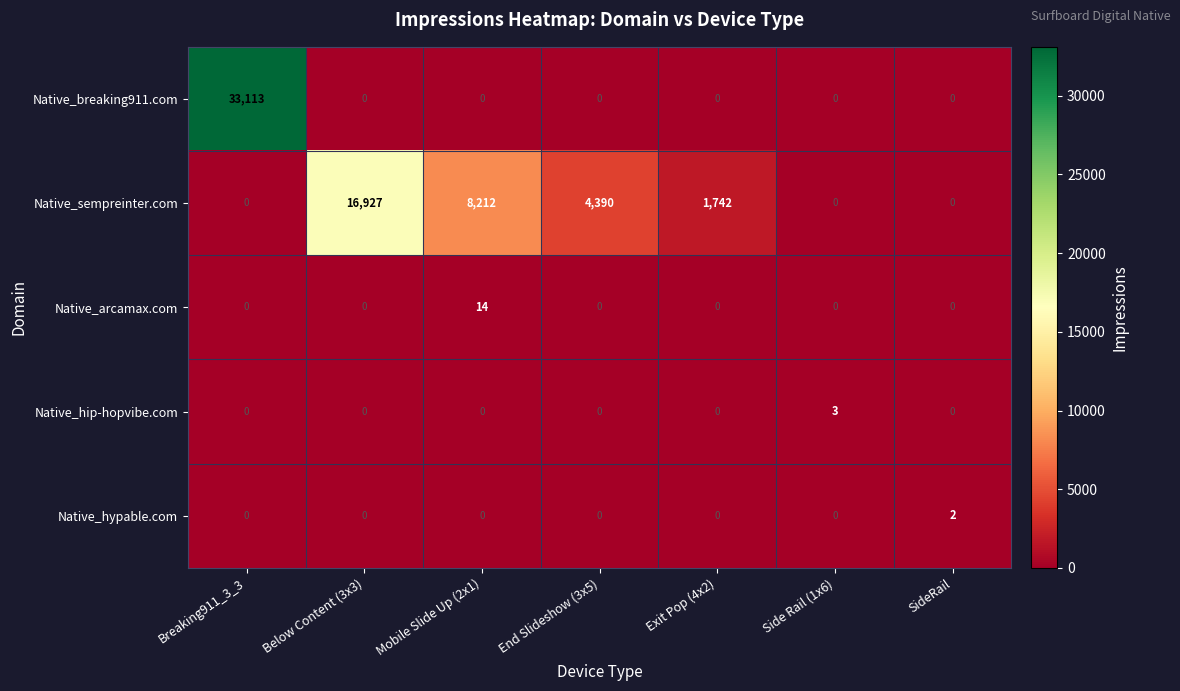

List the series in order of their peak value, highest first.

Native_breaking911.com, Native_sempreinter.com, Native_arcamax.com, Native_hip-hopvibe.com, Native_hypable.com